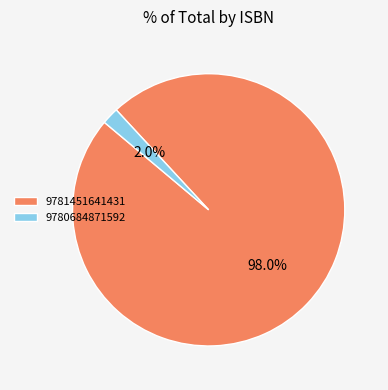

Rank the categories by value from lowest to highest.

9780684871592, 9781451641431